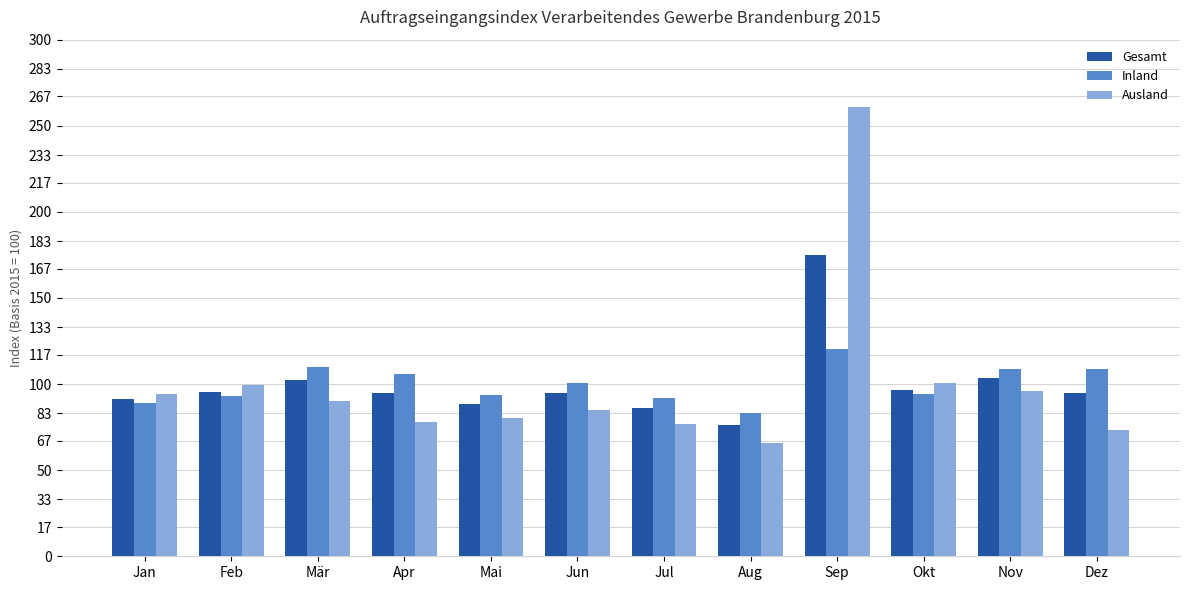

What is the difference between the second highest and minimum values in the Inland series?

26.4